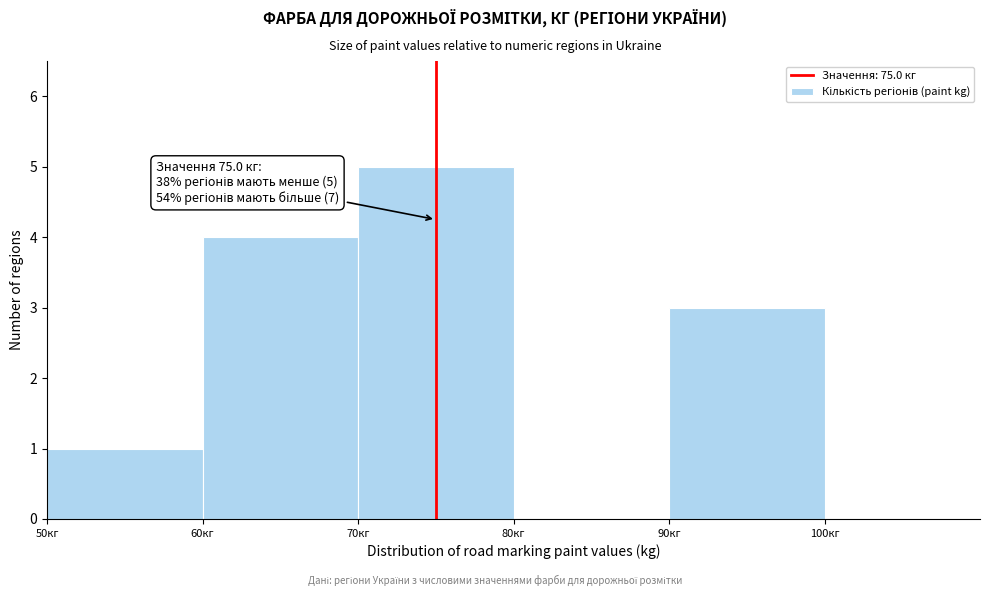

Which range on the x-axis has the tallest bar?

70 to 80